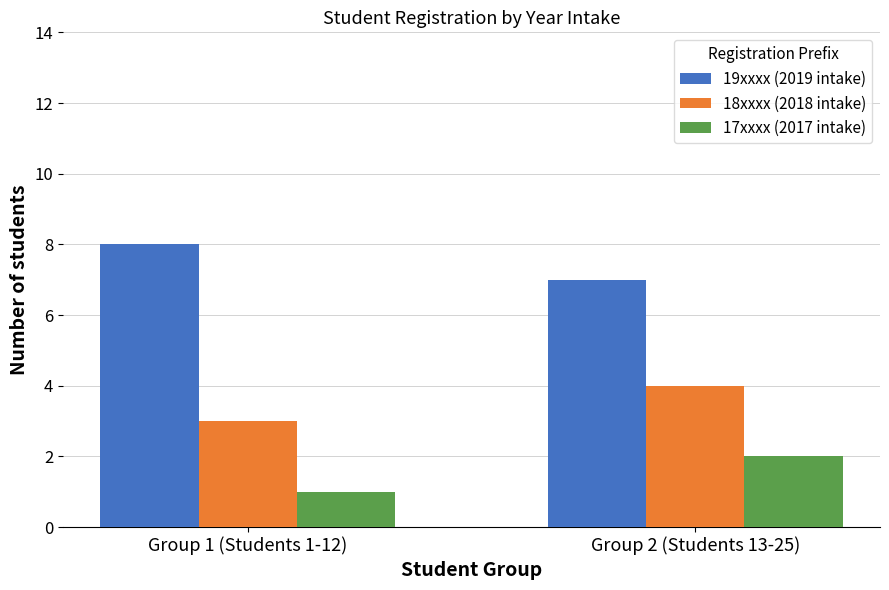

How many bars are there in total?

6